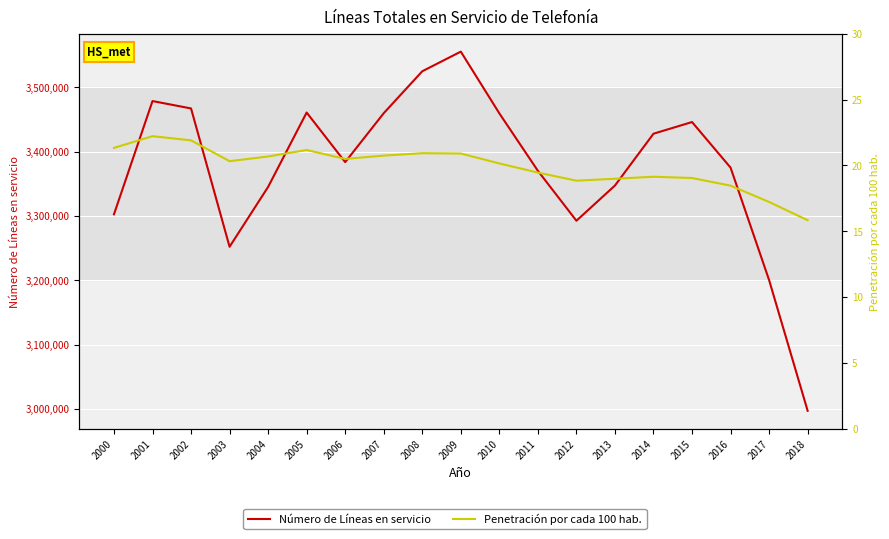

What is the value of the Penetración por cada 100 hab. point at the 6th from the left?

21.2